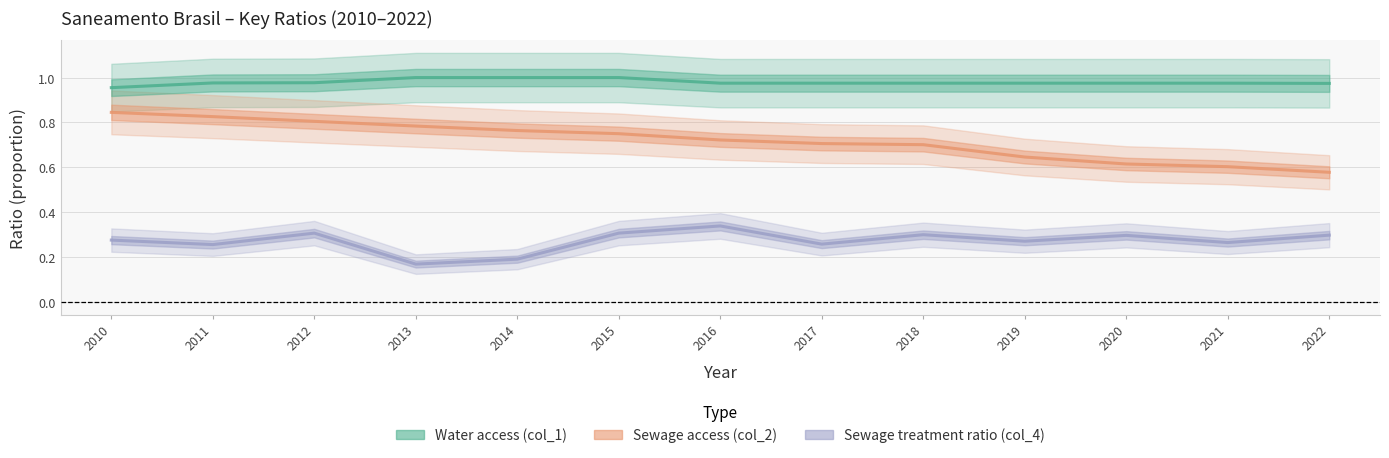

True or false: Sewage access (col_2) and Sewage treatment ratio (col_4) cross at least once.

False